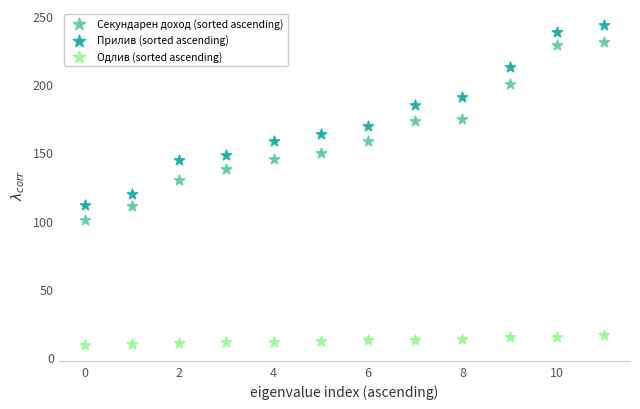

Across all data points, what is the range of Y values (max minus min)?

234.9